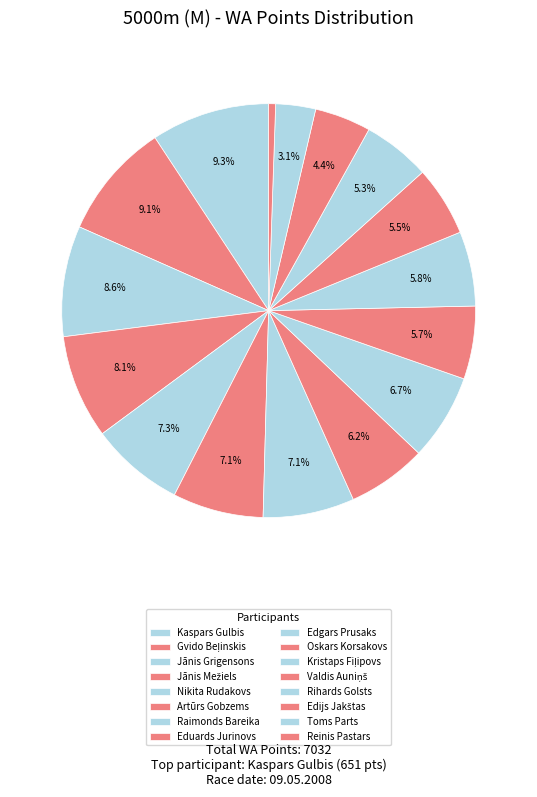

What is the ratio of the value at Reinis Pastars to the value at Valdis Auniņš?

0.1